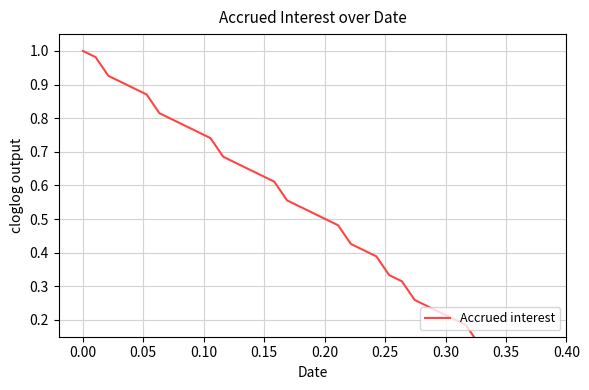

How many data points does each series have?

37